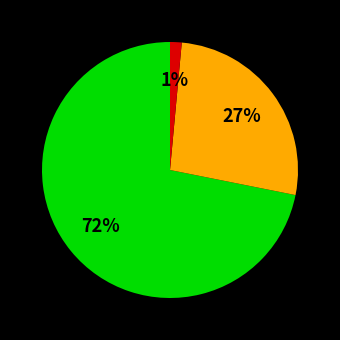

Is there any slice that represents more than half of the pie?

Yes